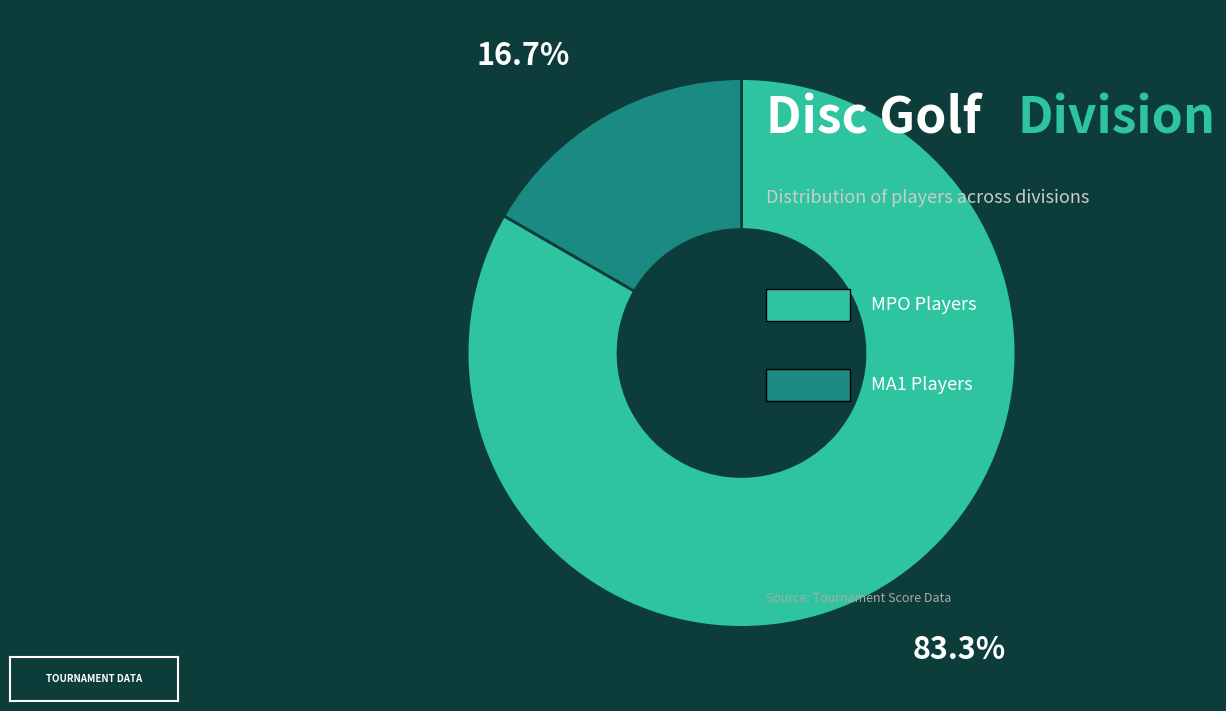

Count the number of slices in the pie.

2